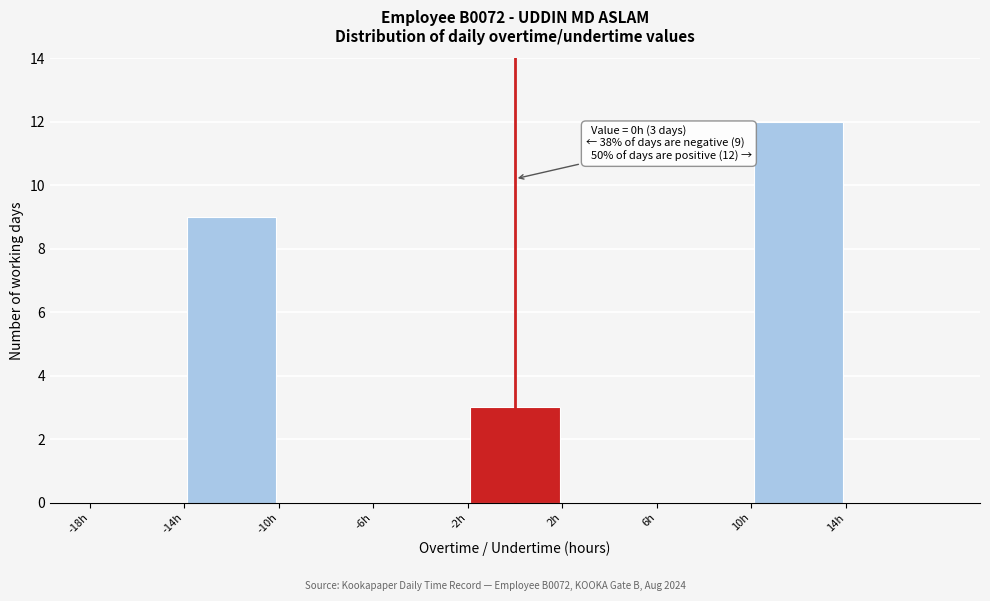

Which range on the x-axis has the tallest bar?

10 to 14